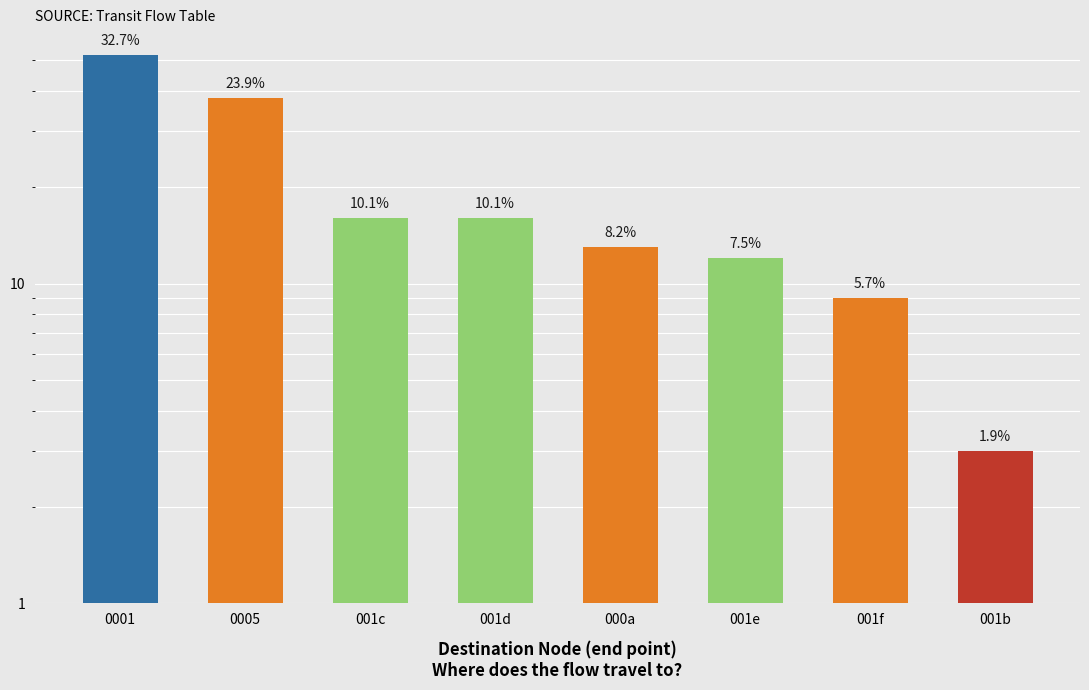

What is the difference between the second highest and minimum values?

35